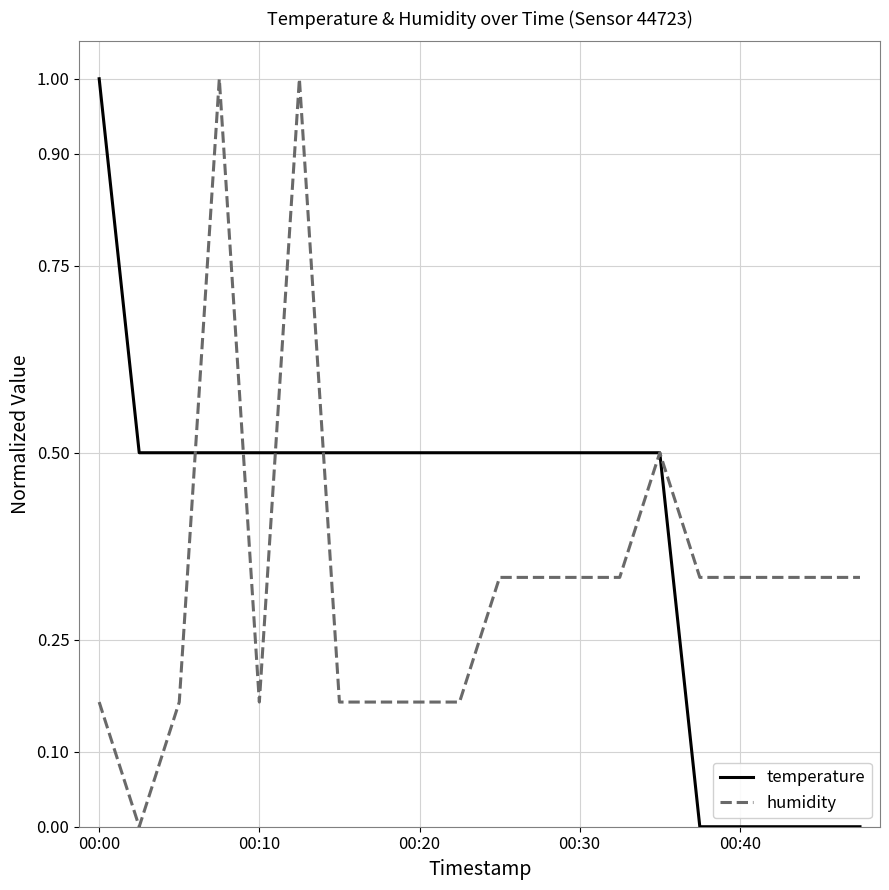

Which series has the largest total across all categories?

temperature